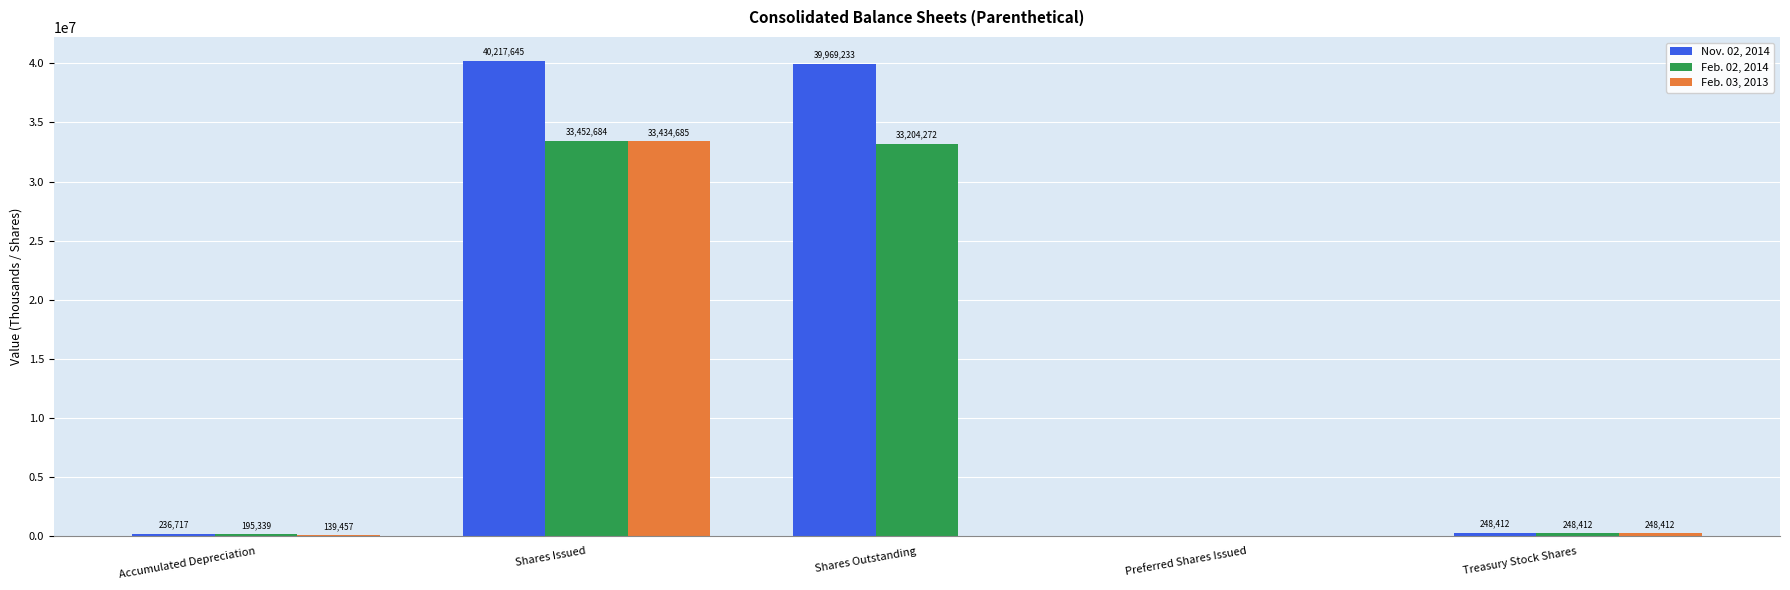

Reading right to left, list all the values displayed in this chart.

Nov. 02, 2014: Treasury Stock Shares=248412	Preferred Shares Issued=0	Shares Outstanding=39969233	Shares Issued=40217645	Accumulated Depreciation=236717
Feb. 02, 2014: Treasury Stock Shares=248412	Preferred Shares Issued=0	Shares Outstanding=33204272	Shares Issued=33452684	Accumulated Depreciation=195339
Feb. 03, 2013: Treasury Stock Shares=248412	Preferred Shares Issued=0	Shares Outstanding=0	Shares Issued=33434685	Accumulated Depreciation=139457